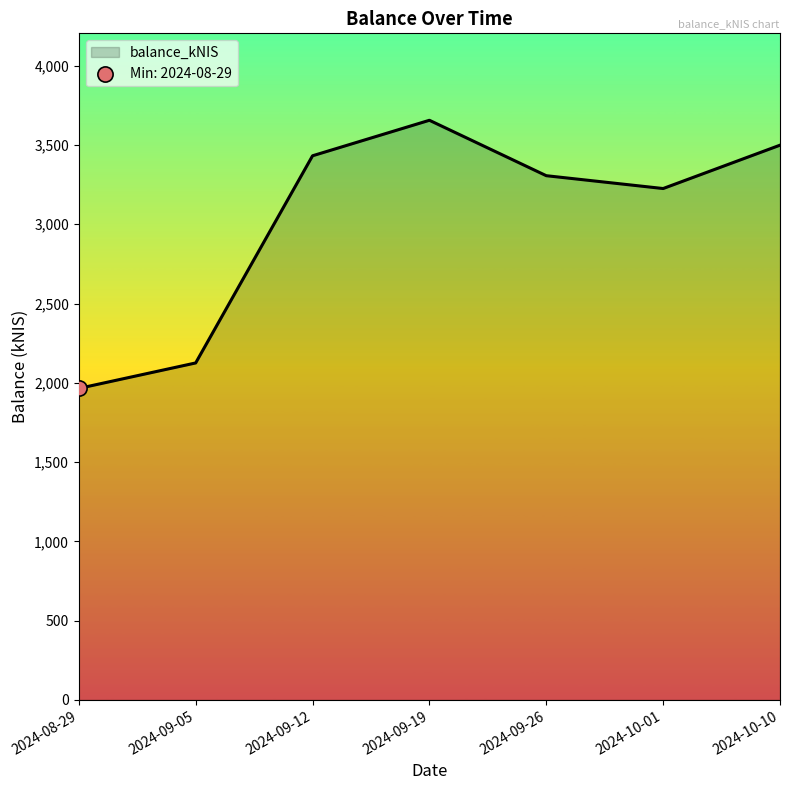

Approximately how many times larger is the value at 2024-09-12 compared to 2024-08-29?

1.7